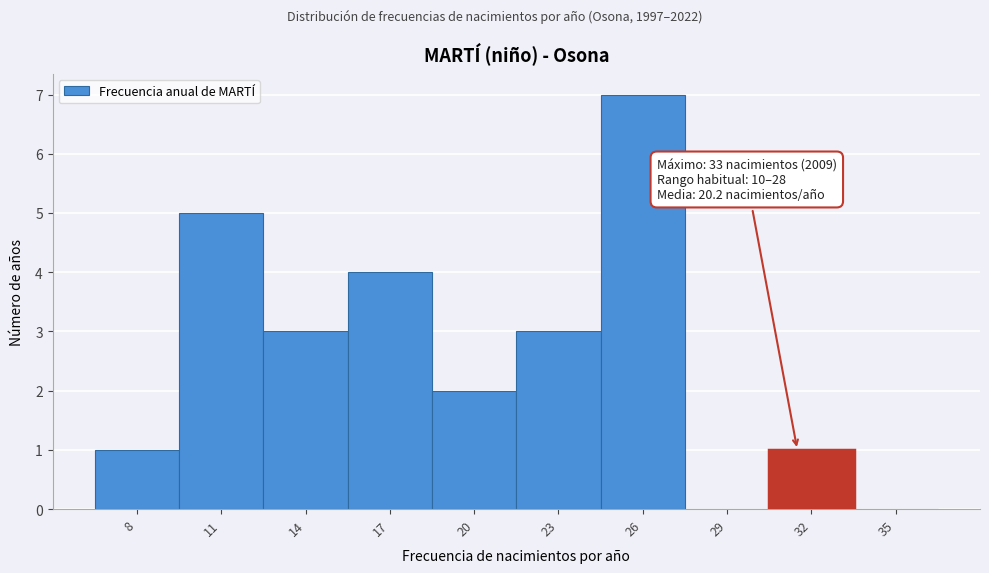

Reading left to right, list all the values displayed in this chart.

8=1	11=5	14=3	17=4	20=2	23=3	26=7	29=0	32=1	35=0